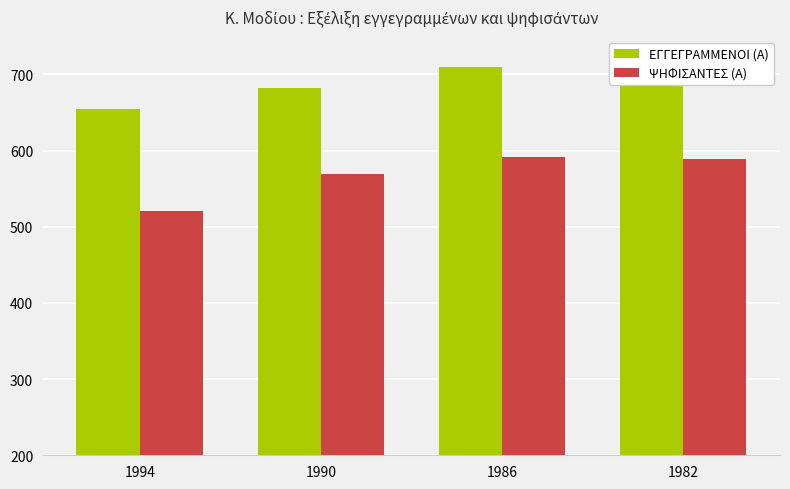

How many groups of bars are there?

4